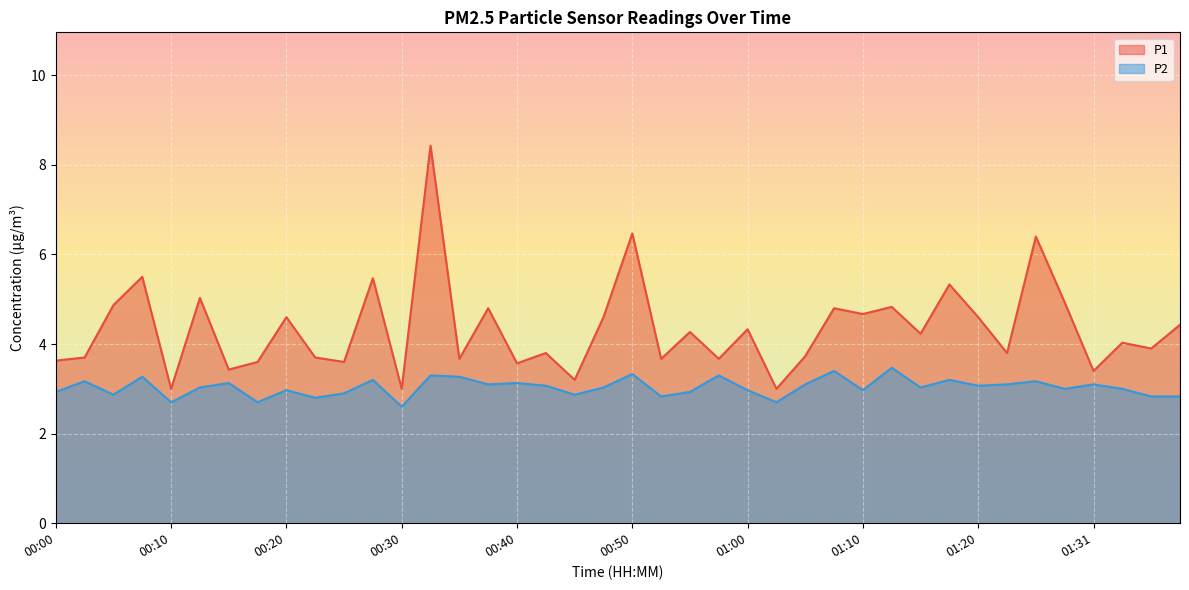

At how many categories does at least one series exceed 3?

37